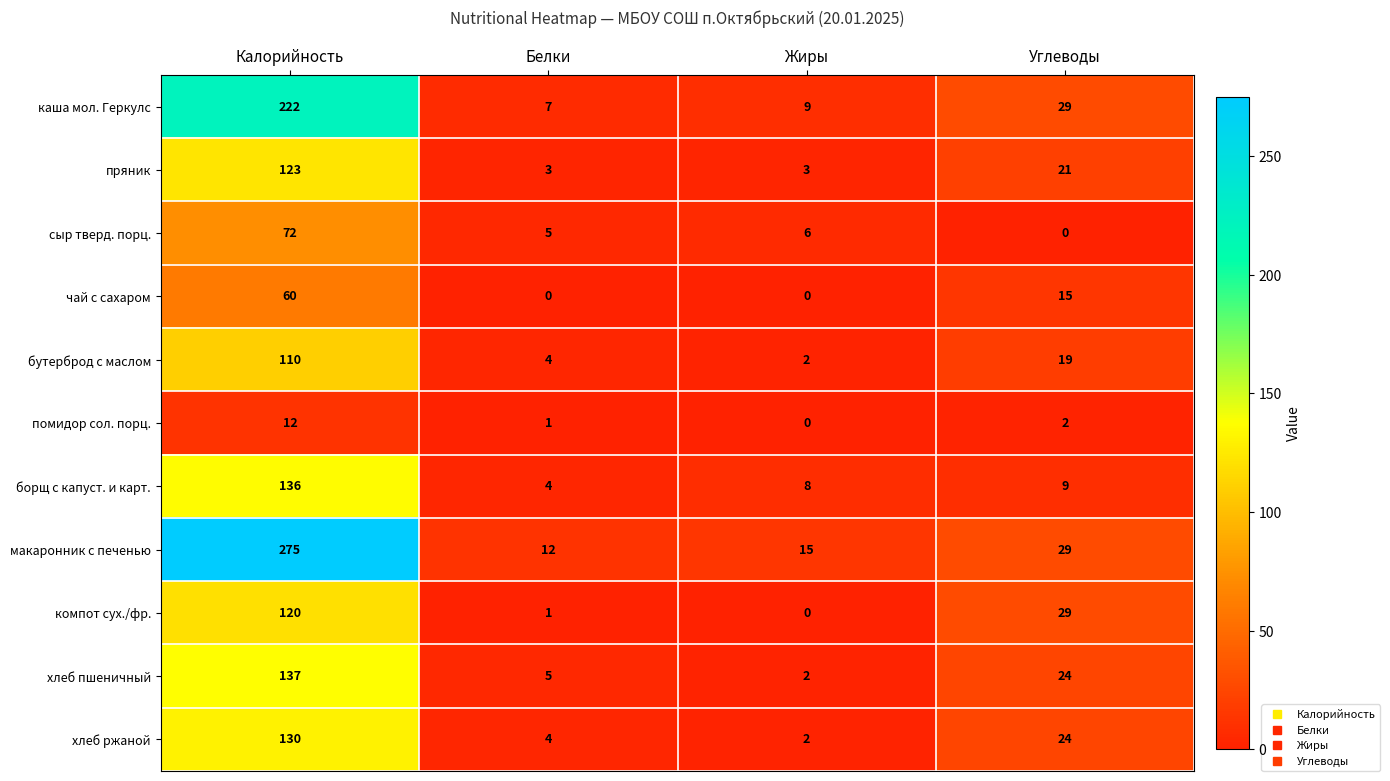

At how many categories does at least one series exceed 142?

1